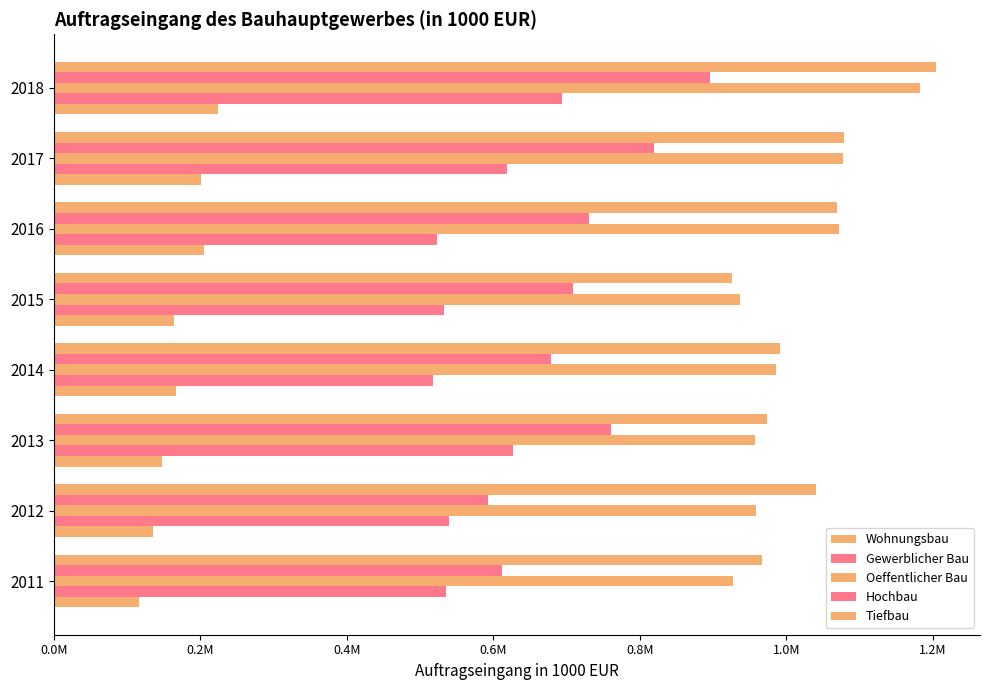

What are all the series names shown in the legend?

Wohnungsbau, Gewerblicher Bau, Oeffentlicher Bau, Hochbau, Tiefbau